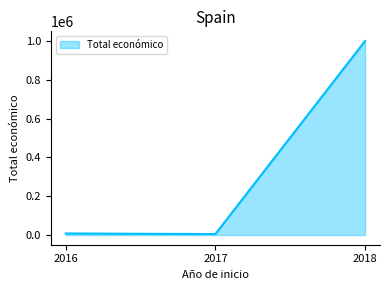

Is it true that the value at 2016 is 7980?

True